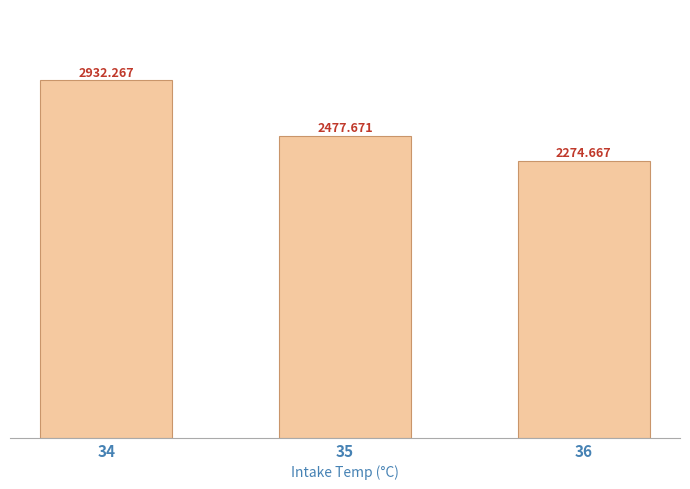

Reading left to right, list all the values displayed in this chart.

2932.3	2477.7	2274.7